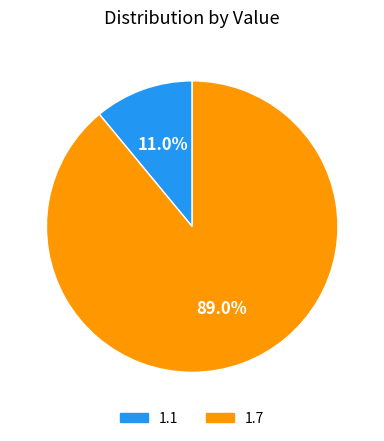

Which category has the biggest portion of the pie?

1.7